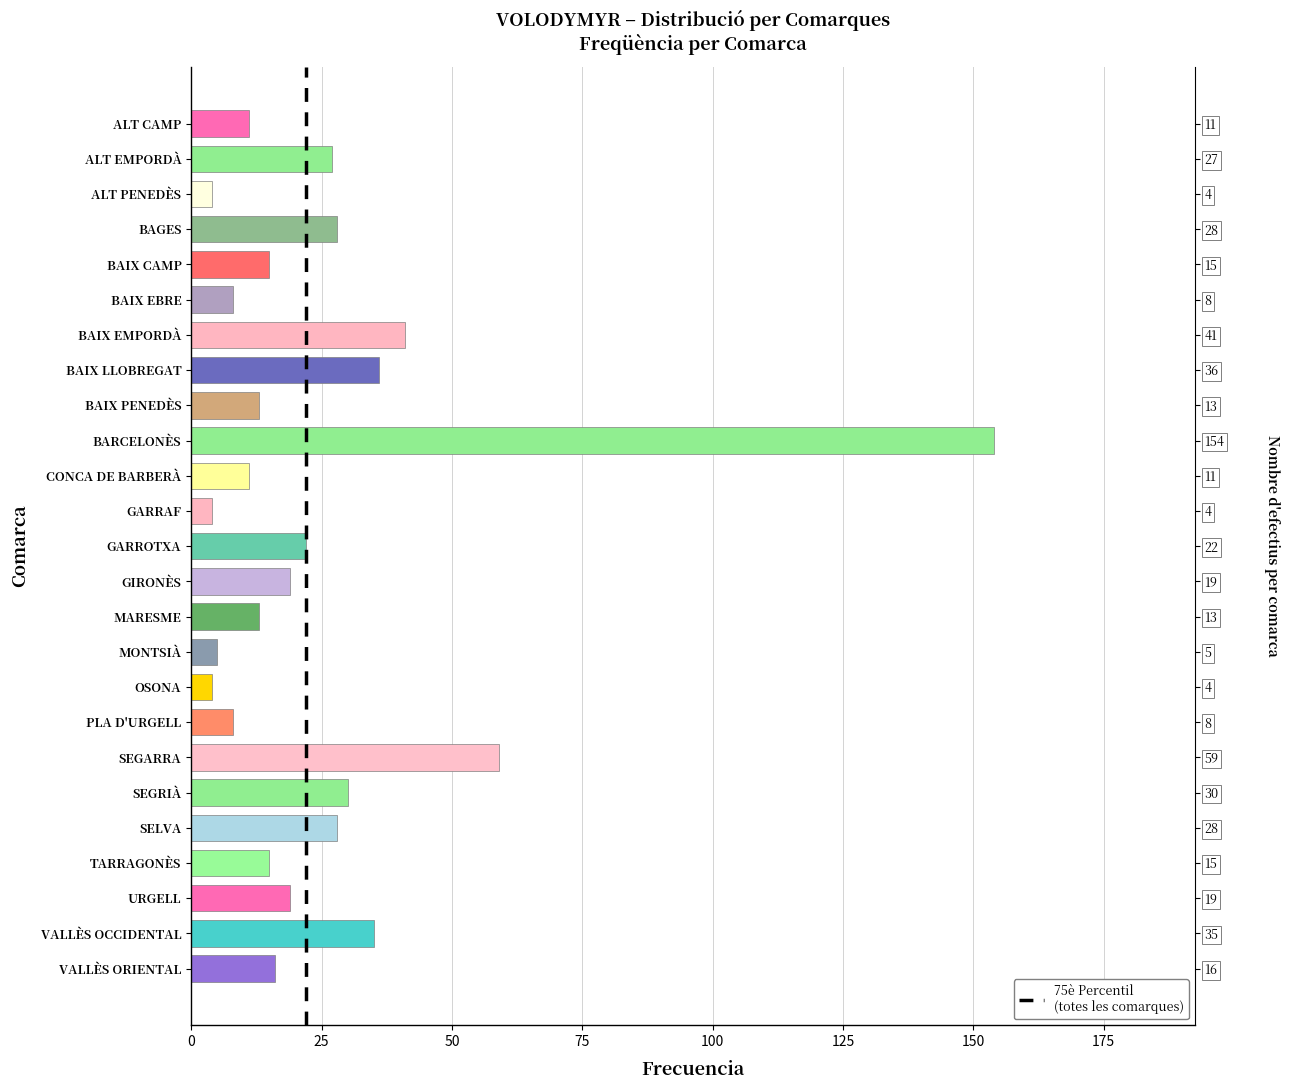

How many data points does each series have?

25